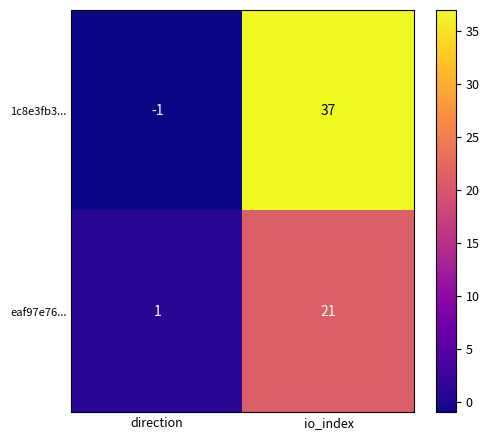

What is the sum of all 1c8e3fb3... values?

36